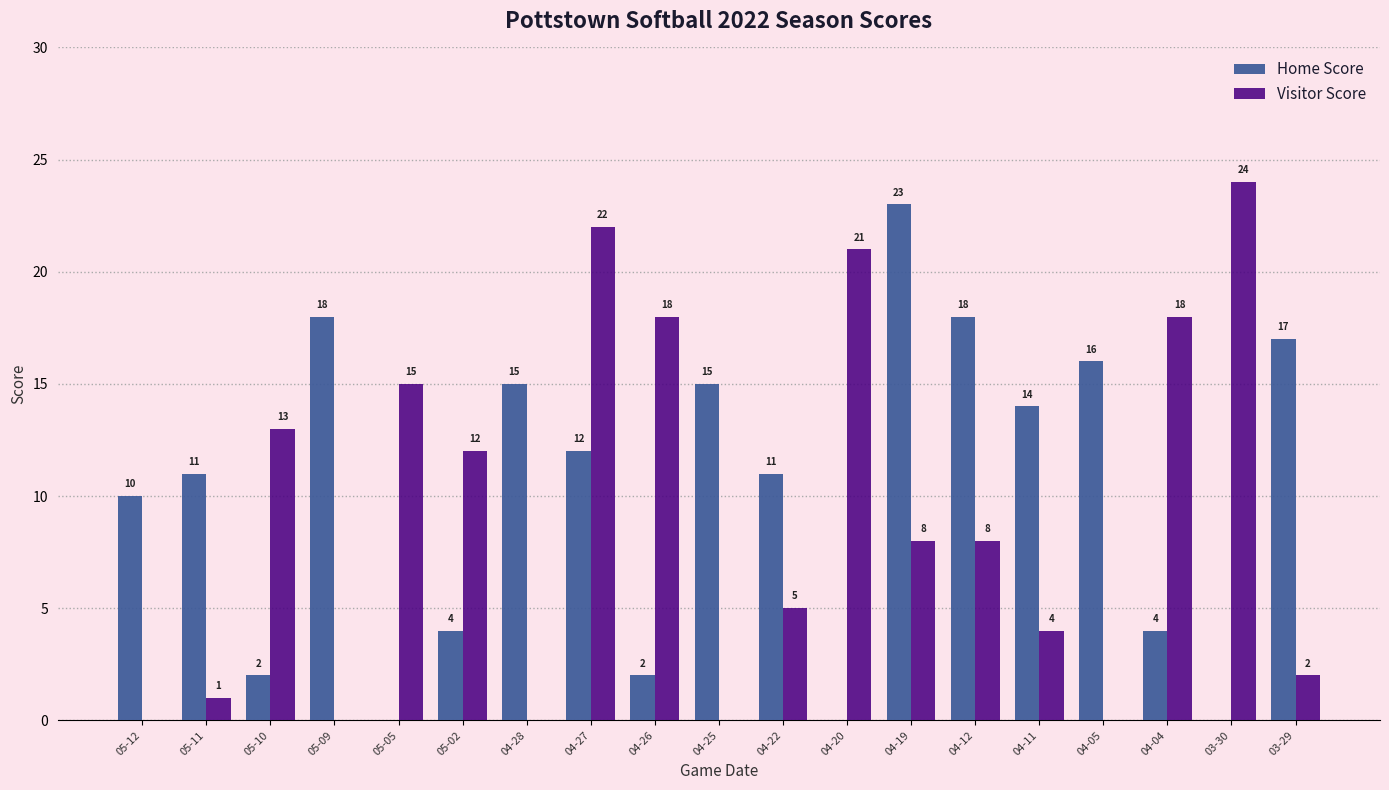

Reading left to right, what are all the values shown in this chart?

Home Score: 10	11	2	18	0	4	15	12	2	15	11	0	23	18	14	16	4	0	17
Visitor Score: 0	1	13	0	15	12	0	22	18	0	5	21	8	8	4	0	18	24	2